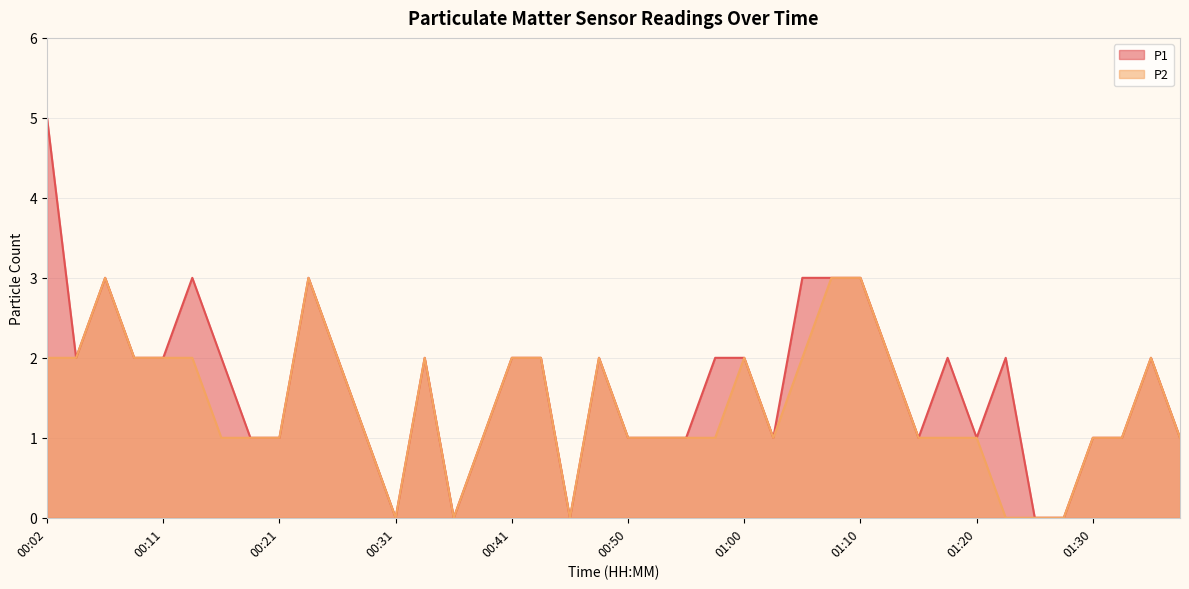

Rank the categories by P1 value from lowest to highest.

00:31, 00:36, 00:46, 01:25, 01:27, 00:19, 00:21, 00:28, 00:38, 00:50, 00:53, 00:55, 01:03, 01:15, 01:20, 01:30, 01:32, 01:37, 00:04, 00:09, 00:11, 00:16, 00:26, 00:33, 00:41, 00:43, 00:48, 00:58, 01:00, 01:12, 01:17, 01:22, 01:34, 00:06, 00:14, 00:24, 01:05, 01:08, 01:10, 00:02